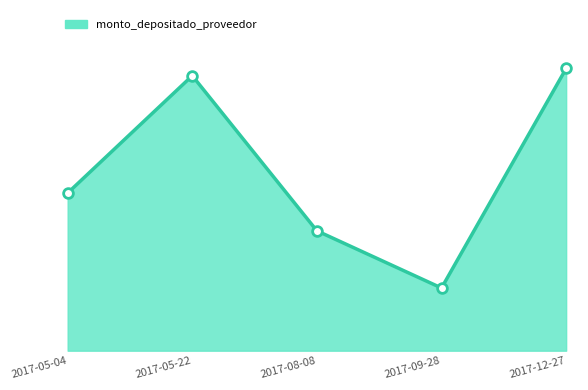

Rank the categories by value from highest to lowest.

2017-12-27, 2017-05-22, 2017-05-04, 2017-08-08, 2017-09-28